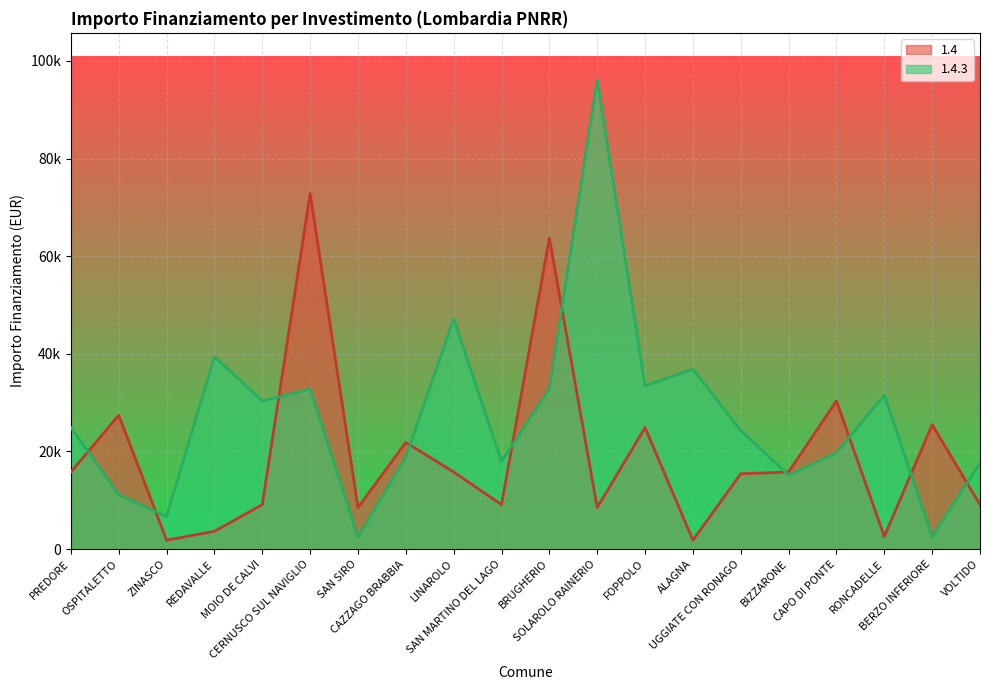

Does the chart display data point markers on the line(s)?

No